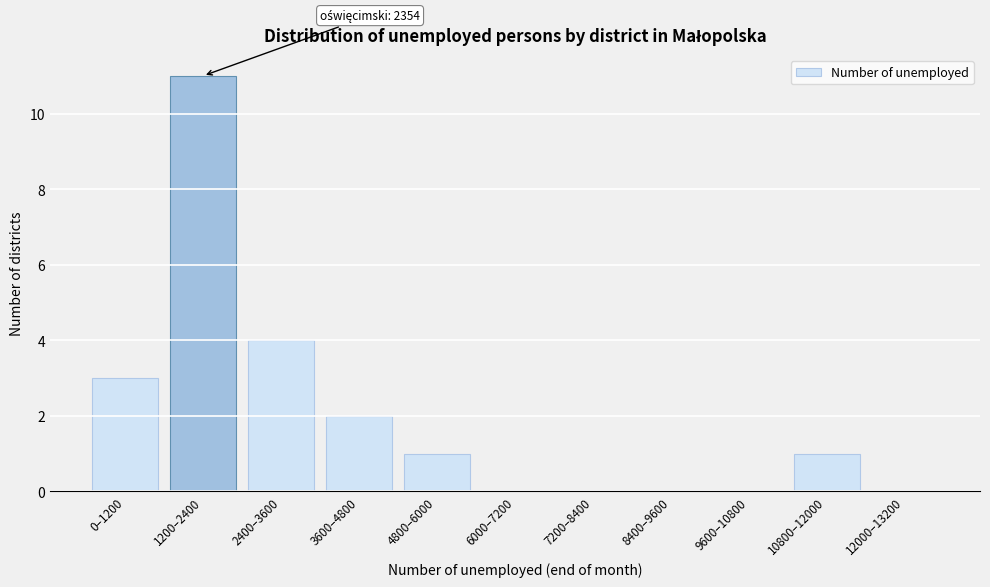

Reading right to left, extract all data points from this chart.

12000–13200=0	10800–12000=1	9600–10800=0	8400–9600=0	7200–8400=0	6000–7200=0	4800–6000=1	3600–4800=2	2400–3600=4	1200–2400=11	0–1200=3